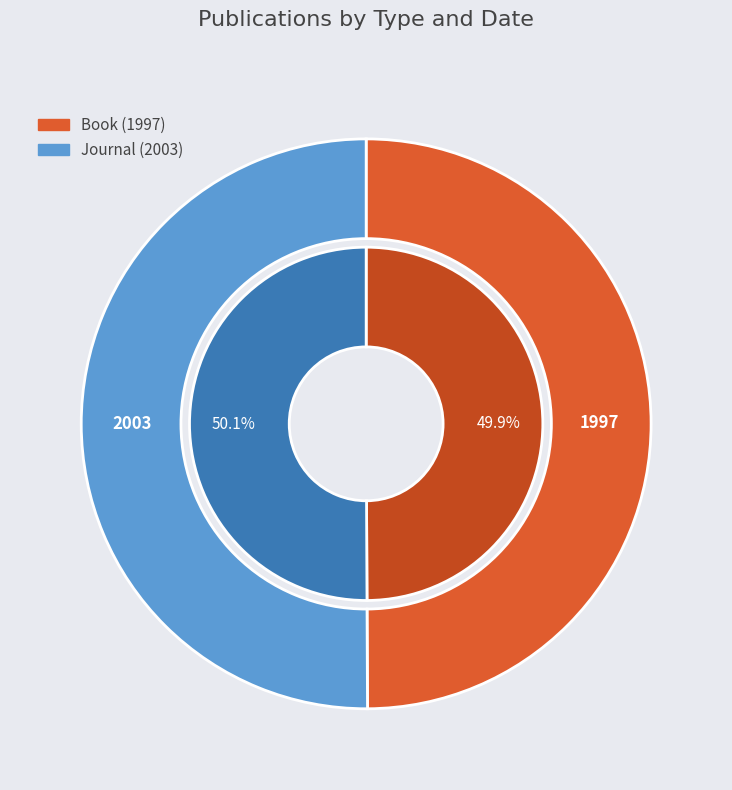

Which slice is the smallest?

Book (1997)